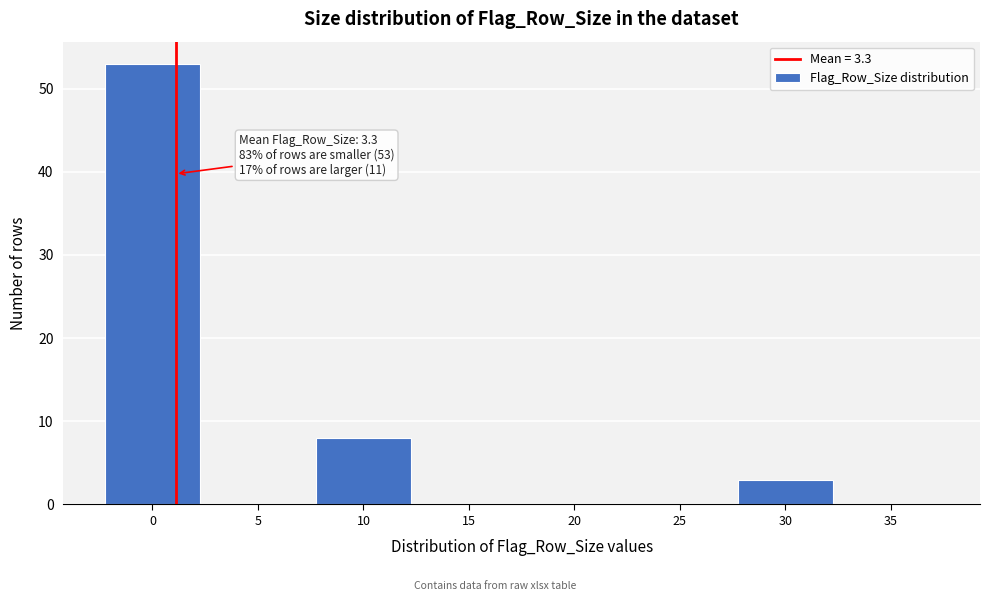

Reading left to right, transcribe all the data shown in this chart.

0=53	5=0	10=8	15=0	20=0	25=0	30=3	35=0